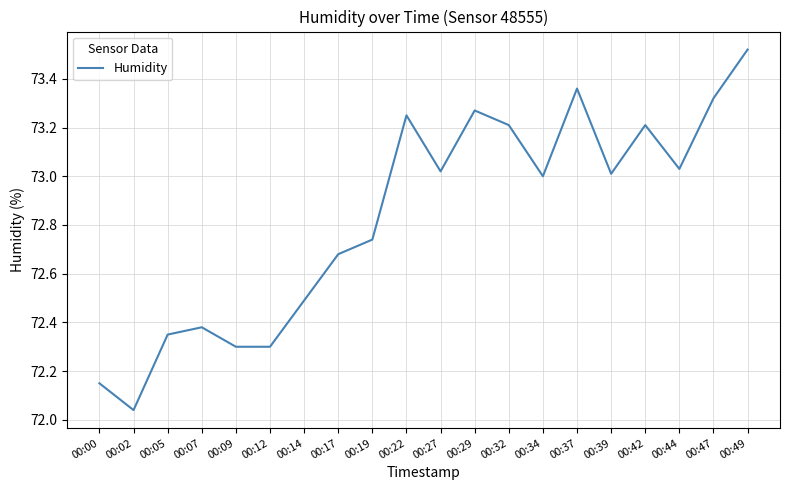

Where is the data nearest to the value 72?

00:02